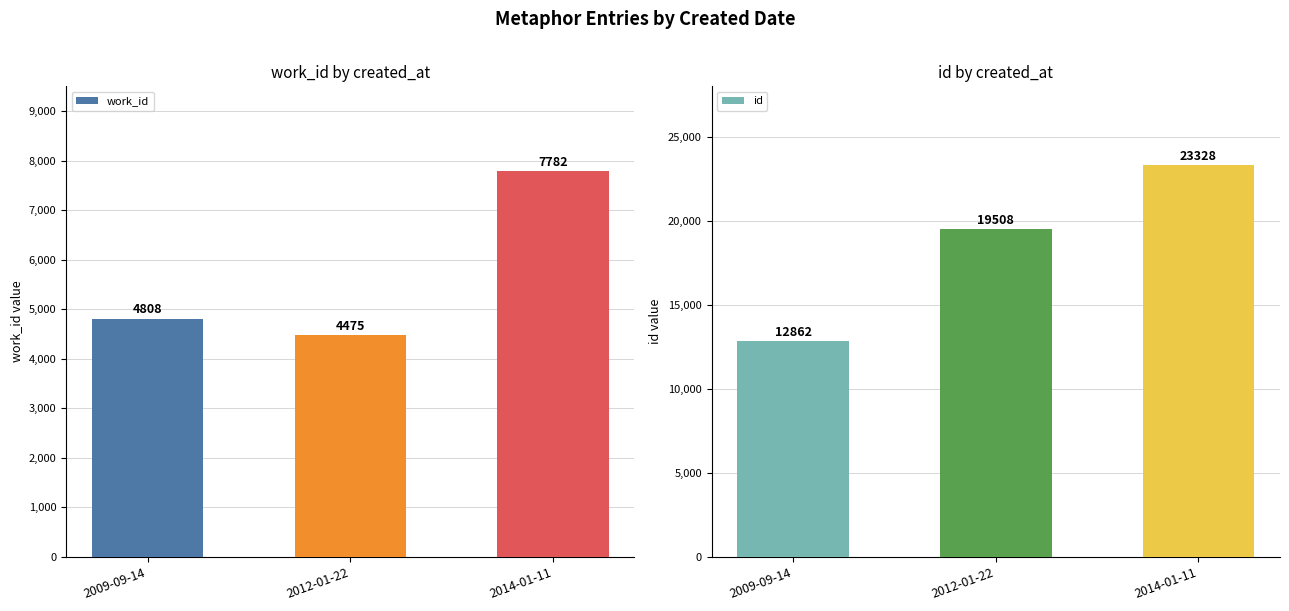

What is the smallest value displayed?

4475